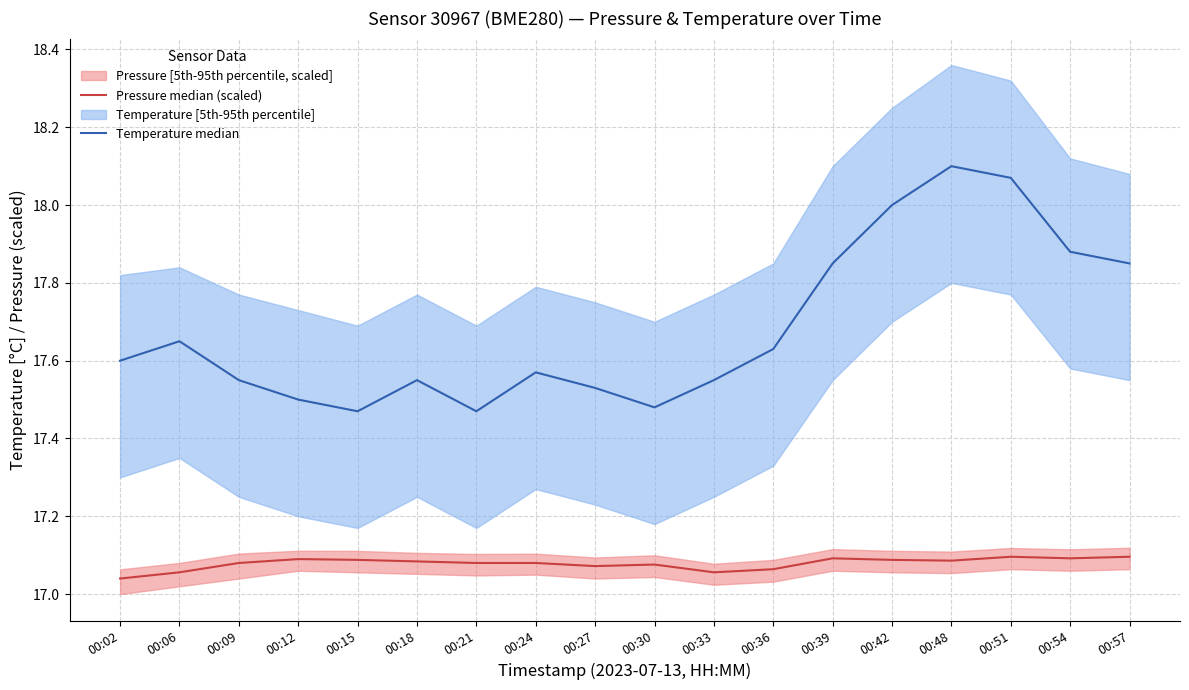

How many lines are shown in the chart?

2